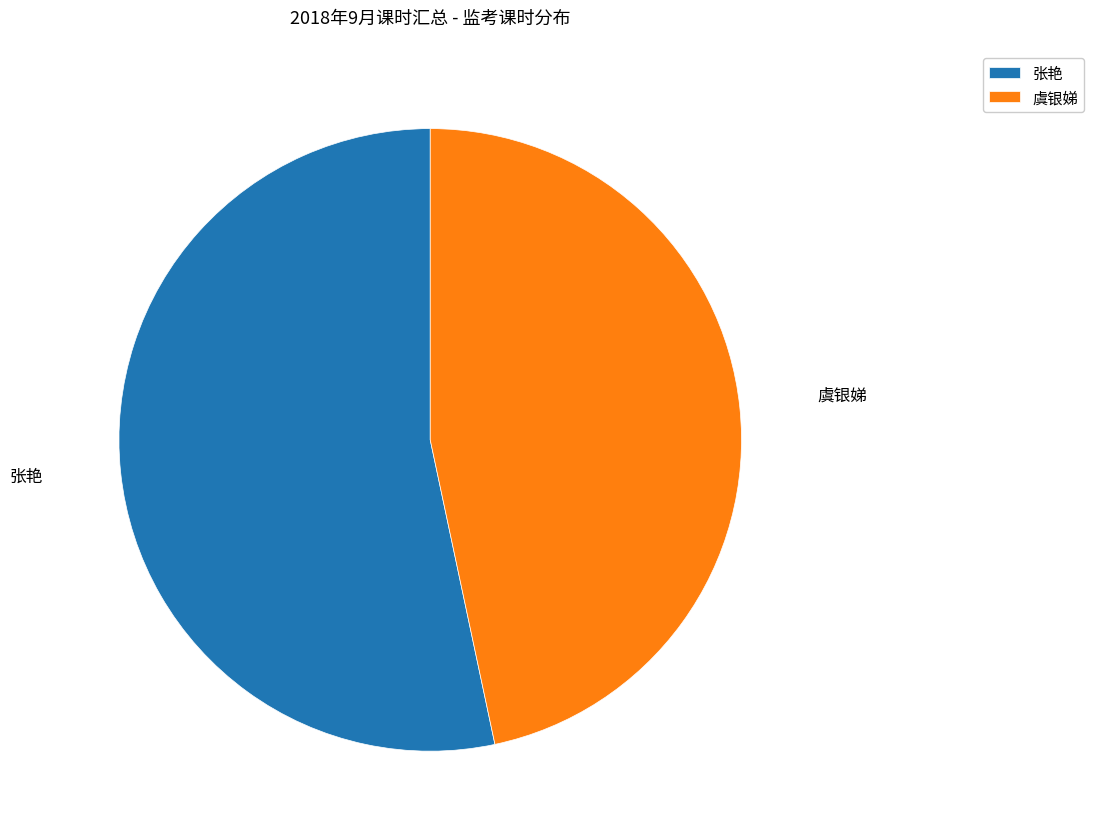

Is 虞银娣 the majority of the pie?

No